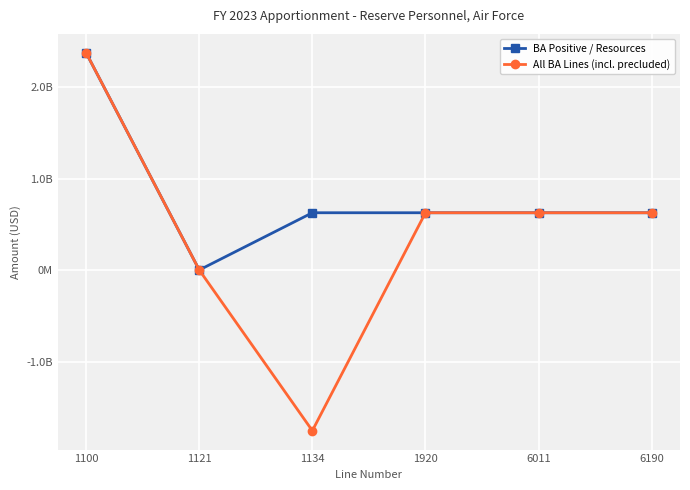

What are all the series names shown in the legend?

BA Positive / Resources, All BA Lines (incl. precluded)